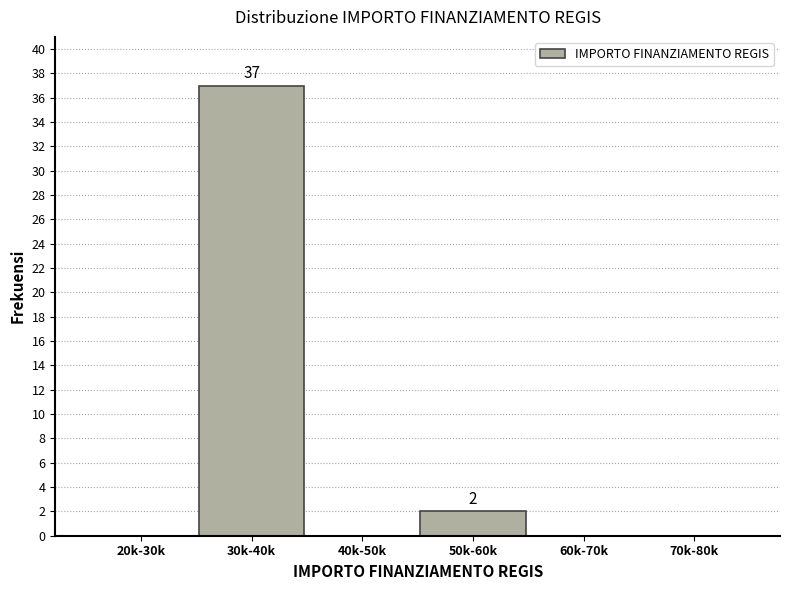

Reading left to right, what are all the values shown in this chart?

20k-30k=0	30k-40k=37	40k-50k=0	50k-60k=2	60k-70k=0	70k-80k=0